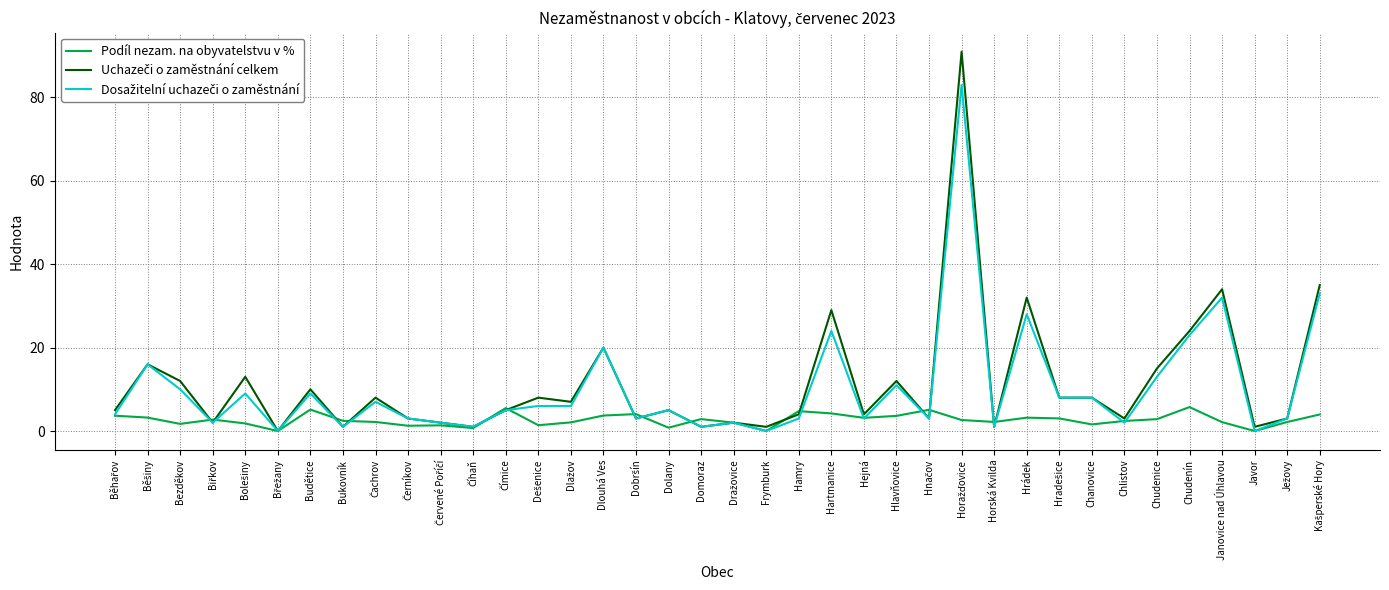

What is the greatest value displayed?

91.0